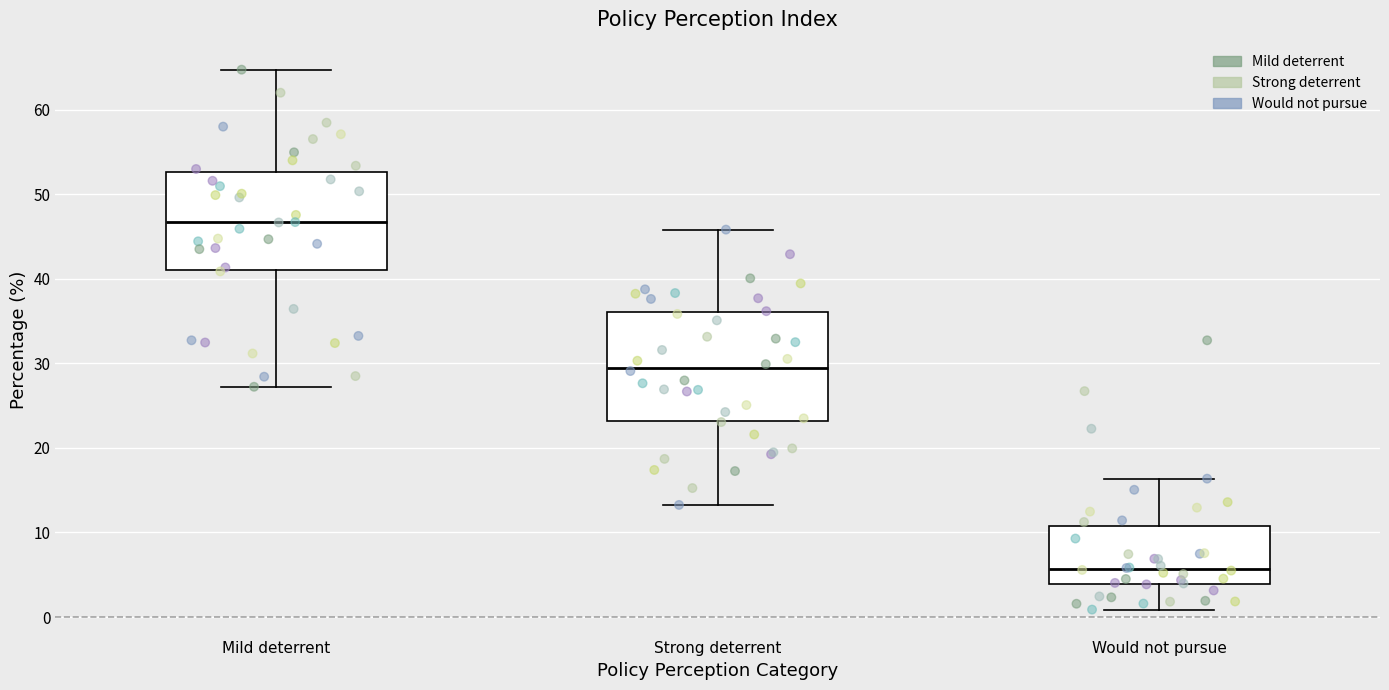

Which box has the highest median line?

Mild deterrent